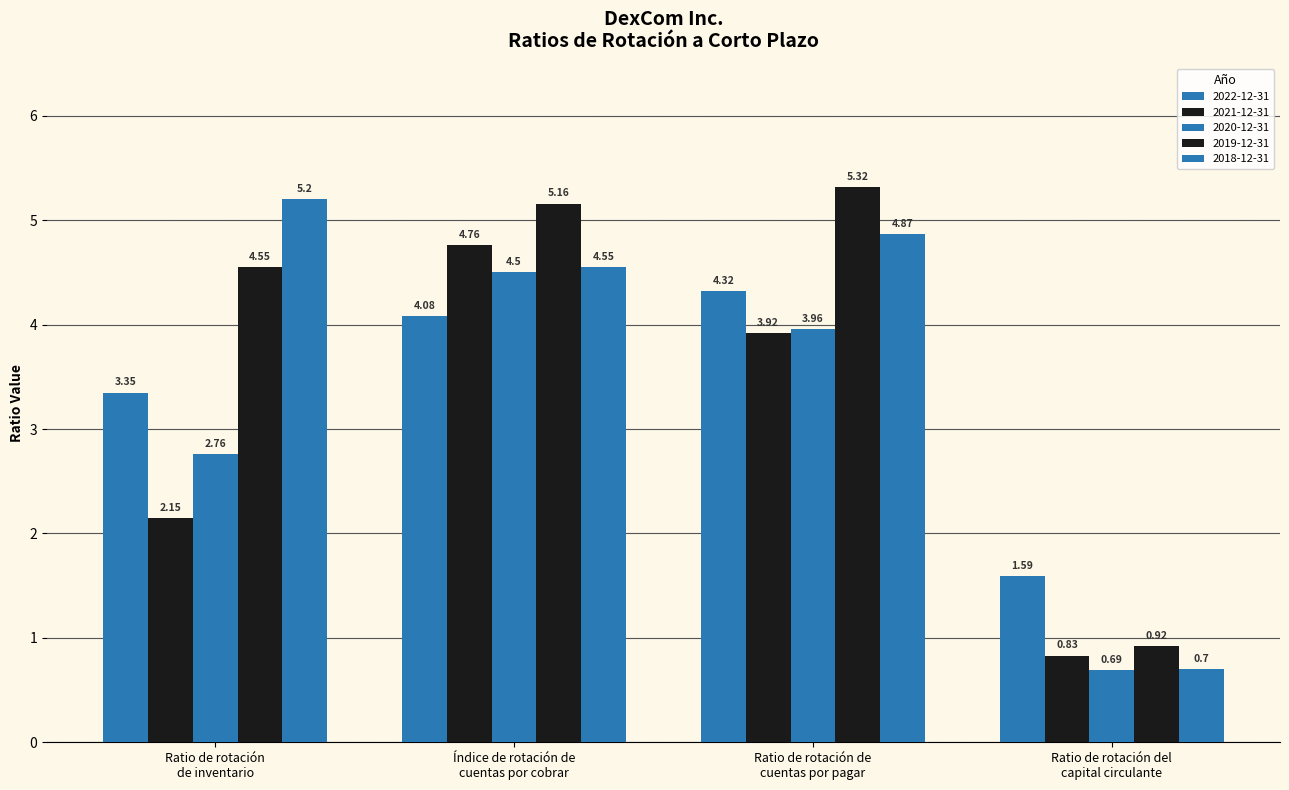

What is the difference between the 2020-12-31 values at Ratio de rotación
de inventario and Índice de rotación de
cuentas por cobrar?

1.7